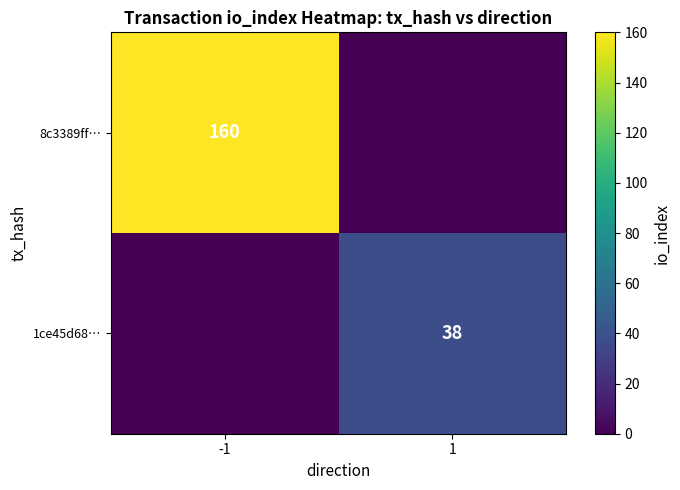

True or false: 1ce45d68… has a value of 38 at 1.

True